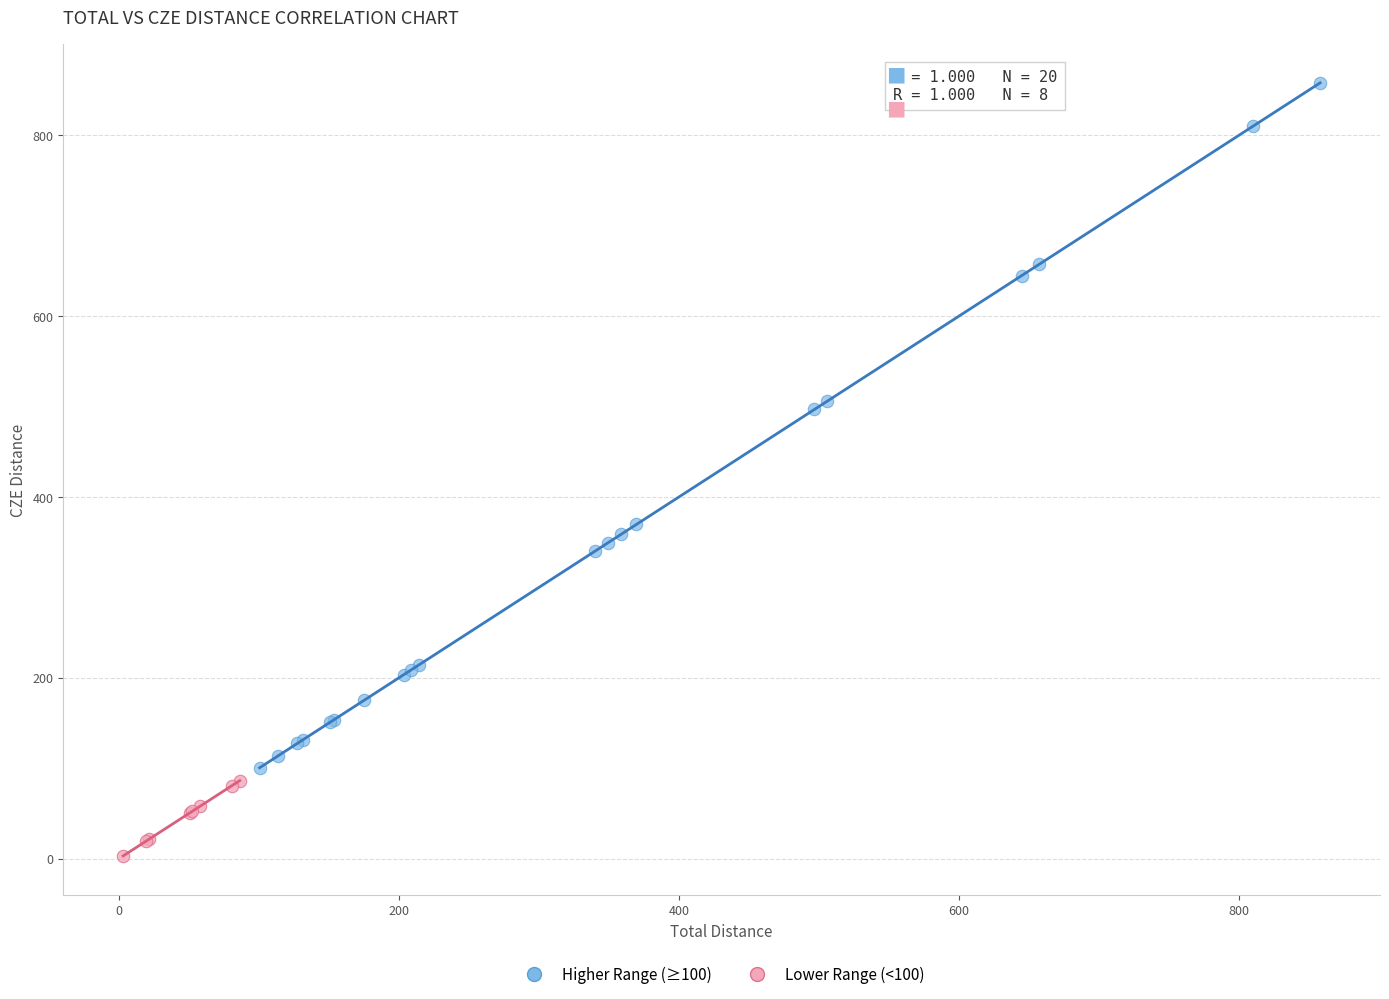

Which series has the widest spread of Y values?

Higher Range (≥100)